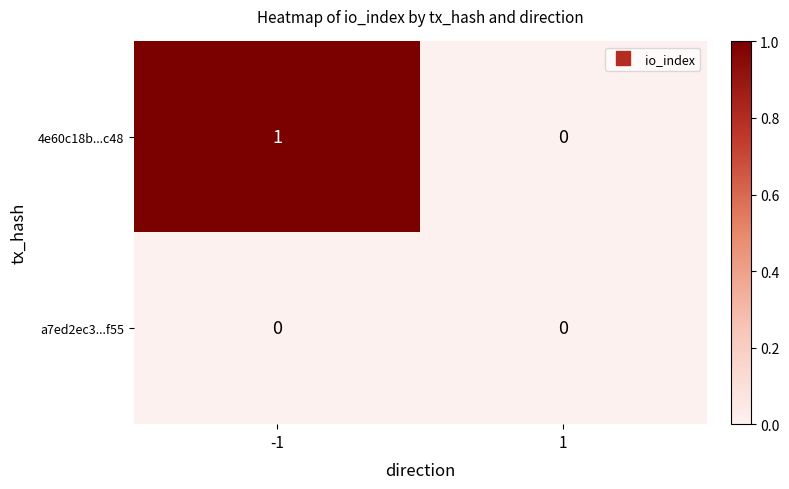

Reading left to right, transcribe all the data shown in this chart.

4e60c18b...c48: -1=1	1=0
a7ed2ec3...f55: -1=0	1=0